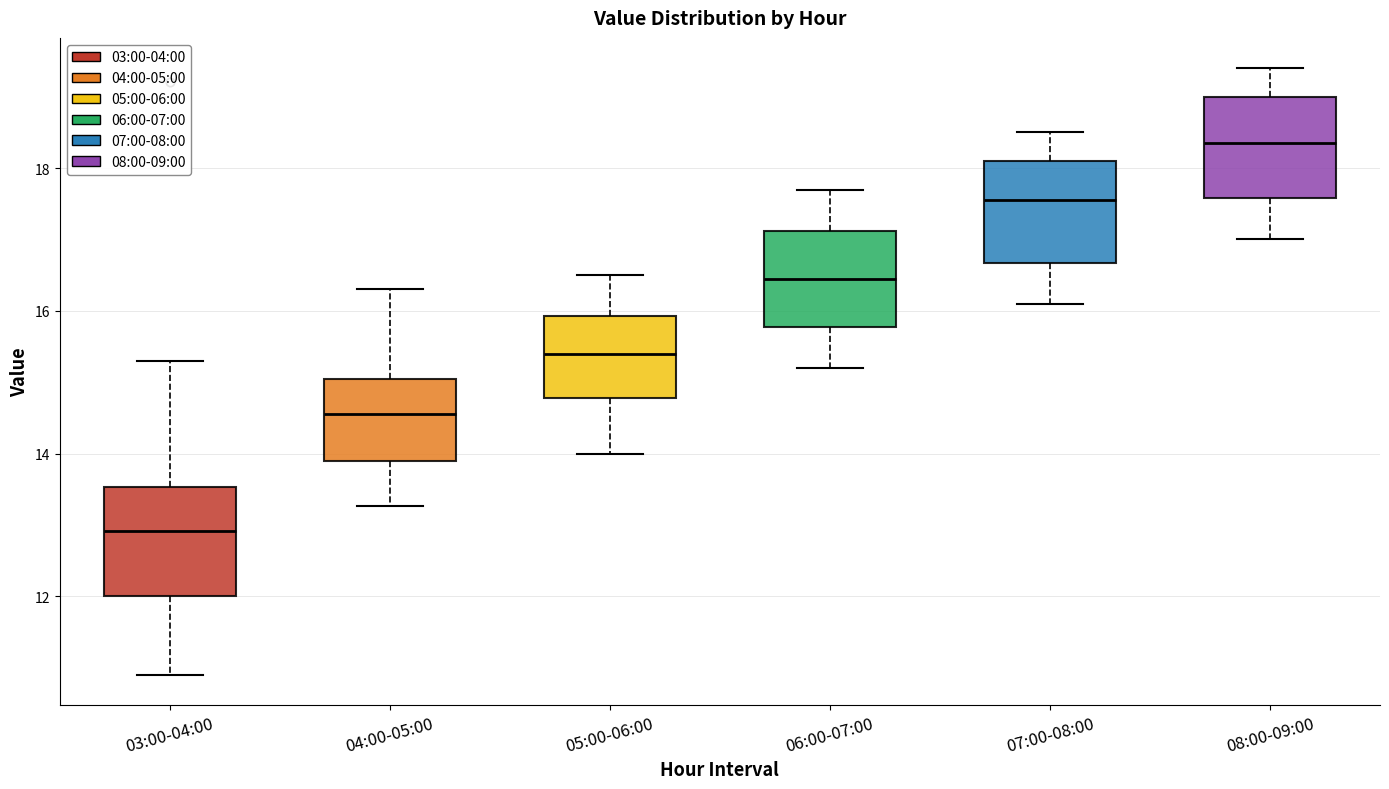

Reading left to right, read every box against the y-axis: the position of its median line, the range the box covers, and the ends of its whiskers. The values are not printed on the chart, so give them approximately, as read against the axis.

03:00-04:00: median 13.0, box 12.0 to 13.6, whiskers 11.0 to 15.4
04:00-05:00: median 14.6, box 13.8 to 15.0, whiskers 13.2 to 16.4
05:00-06:00: median 15.4, box 14.8 to 16.0, whiskers 14.0 to 16.6
06:00-07:00: median 16.4, box 15.8 to 17.2, whiskers 15.2 to 17.8
07:00-08:00: median 17.6, box 16.6 to 18.2, whiskers 16.2 to 18.6
08:00-09:00: median 18.4, box 17.6 to 19.0, whiskers 17.0 to 19.4